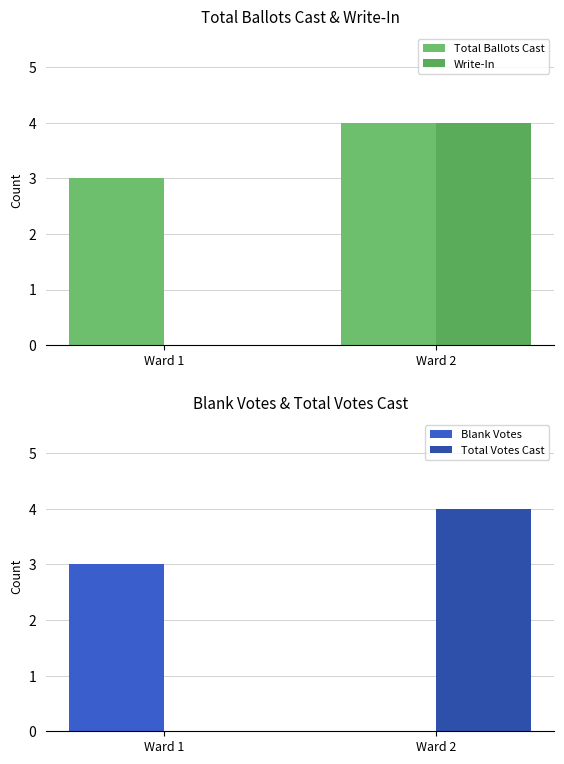

What is the total value across all series at Ward 2?

12